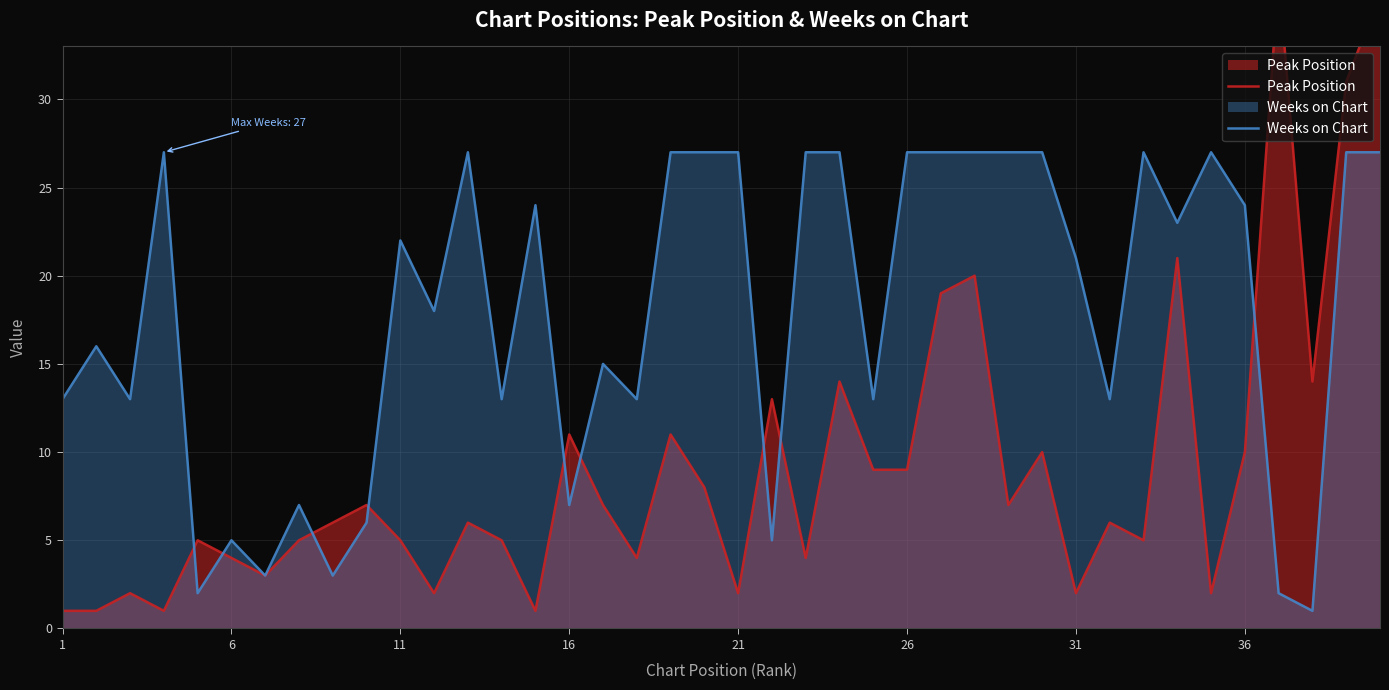

Reading left to right, extract all data points from this chart.

Peak Position: 1	1	2	1	5	4	3	5	6	7	5	2	6	5	1	11	7	4	11	8	2	13	4	14	9	9	19	20	7	10	2	6	5	21	2	10	37	14	31	36
Weeks on Chart: 13	16	13	27	2	5	3	7	3	6	22	18	27	13	24	7	15	13	27	27	27	5	27	27	13	27	27	27	27	27	21	13	27	23	27	24	2	1	27	27